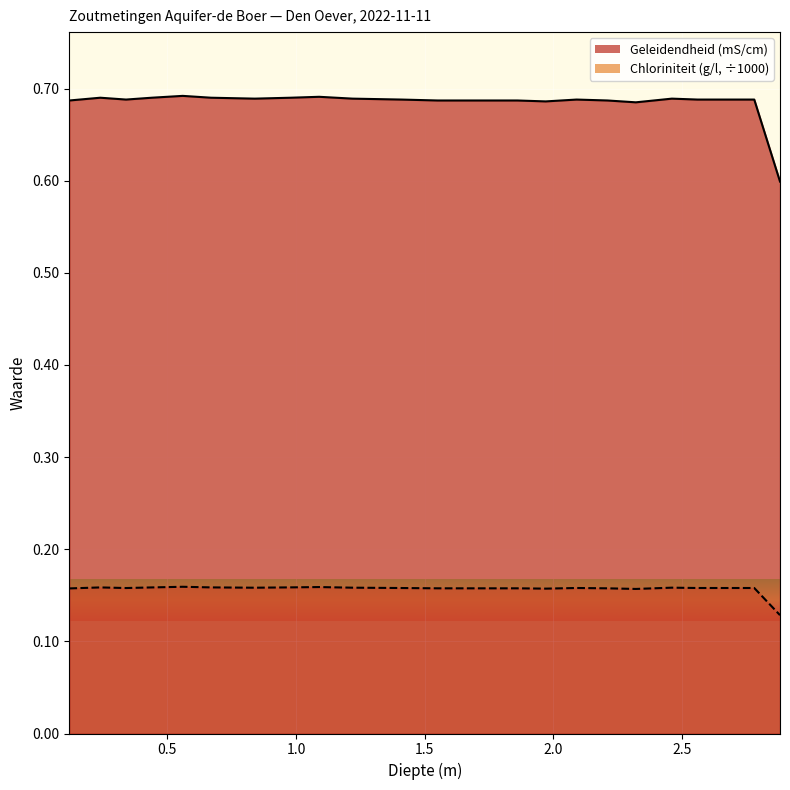

True or false: Geleidendheid and Chloriniteit intersect in this chart.

False